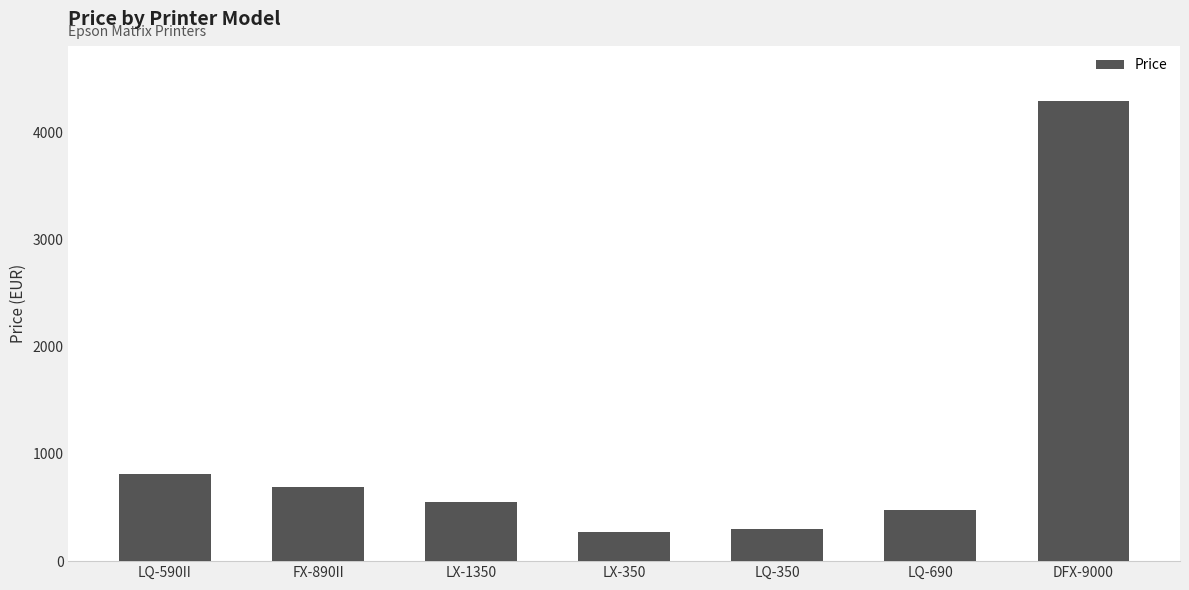

Count the number of categories in the chart.

7